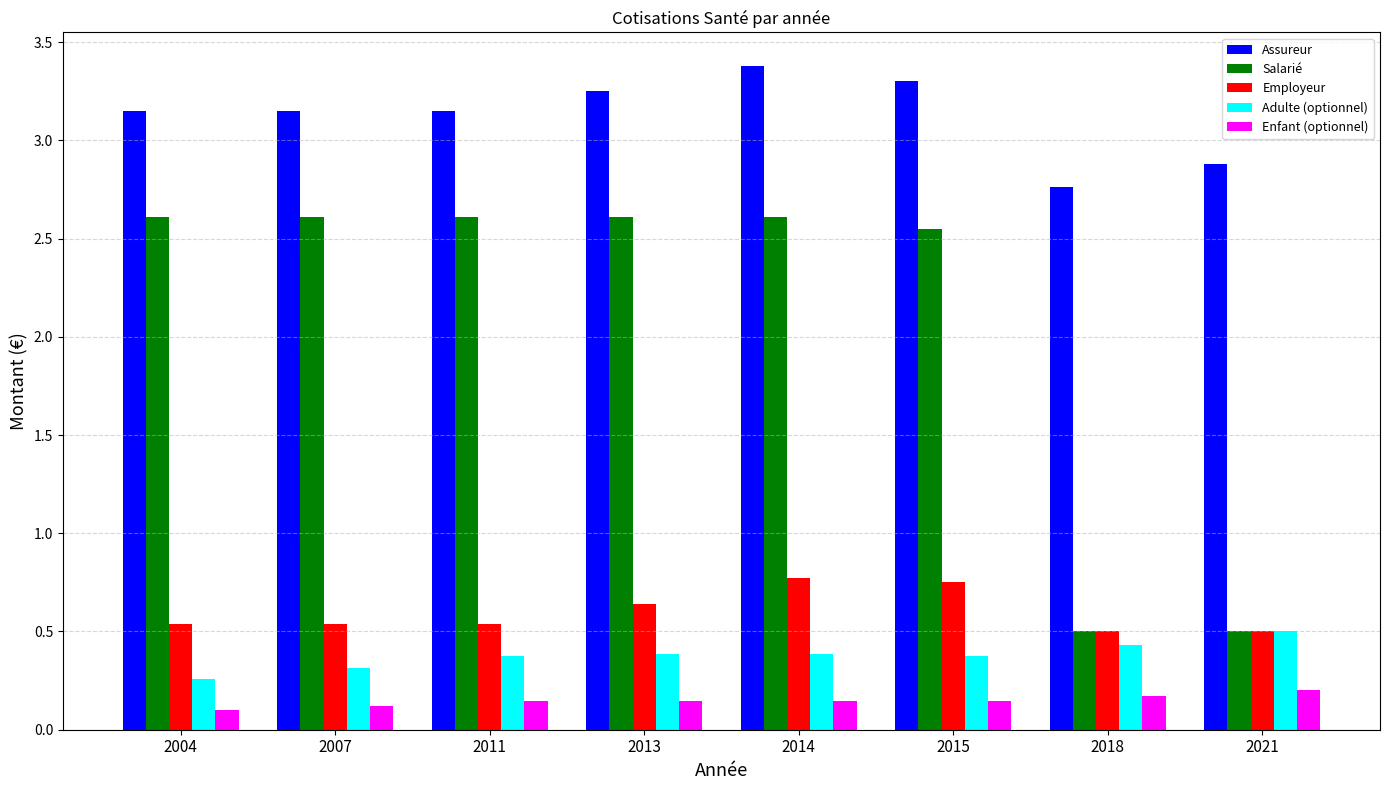

At which category does the chart reach its peak across all series?

2014